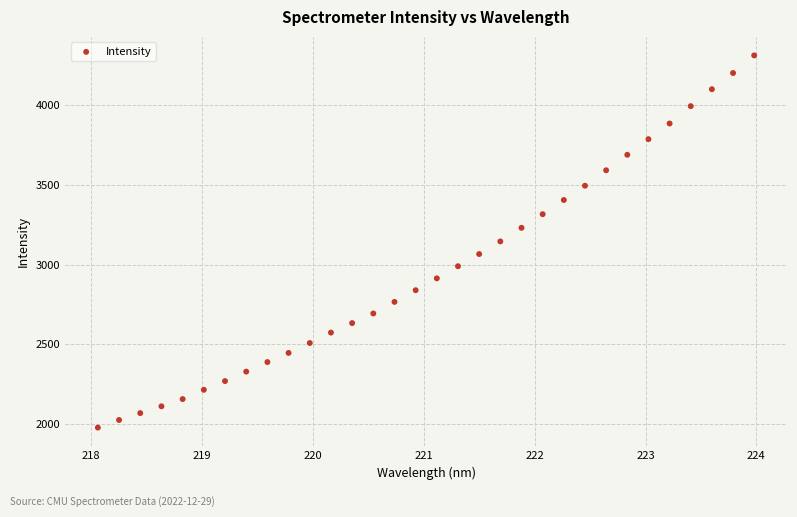

What is the range of Y values (max minus min)?

2333.6